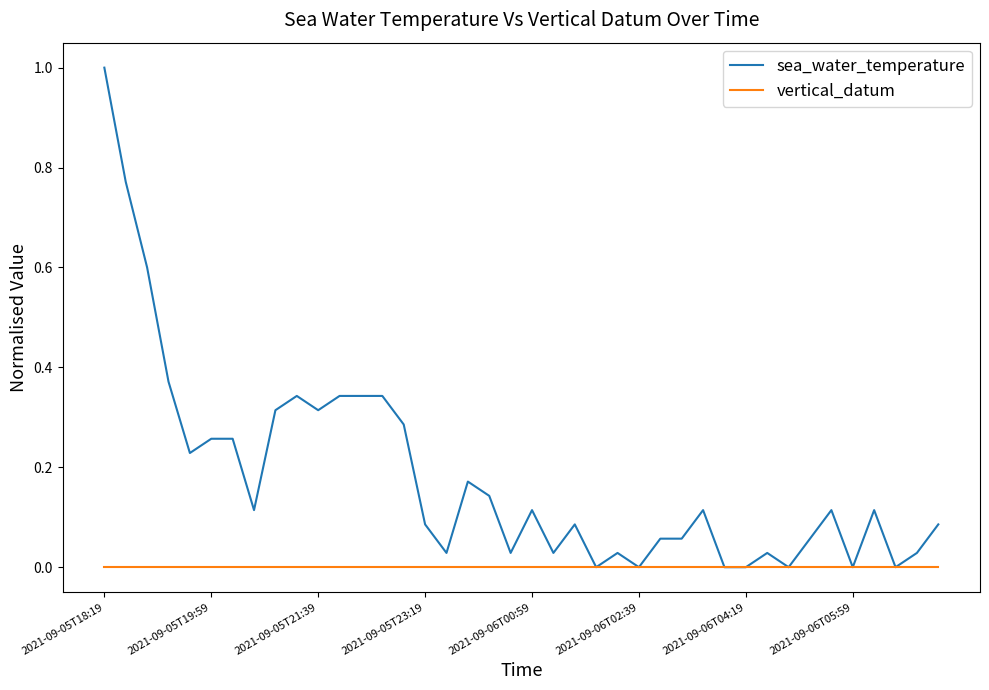

Which series has the largest range (max minus min)?

sea_water_temperature